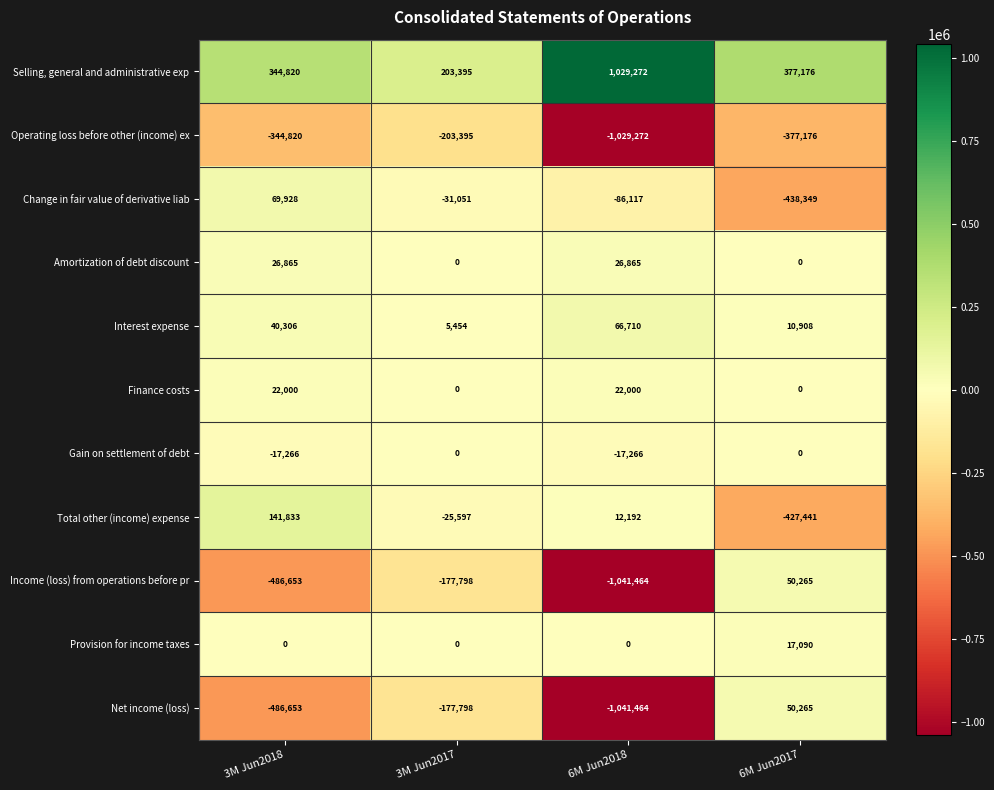

What is the average value of the Change in fair value of derivative liab series?

-121397